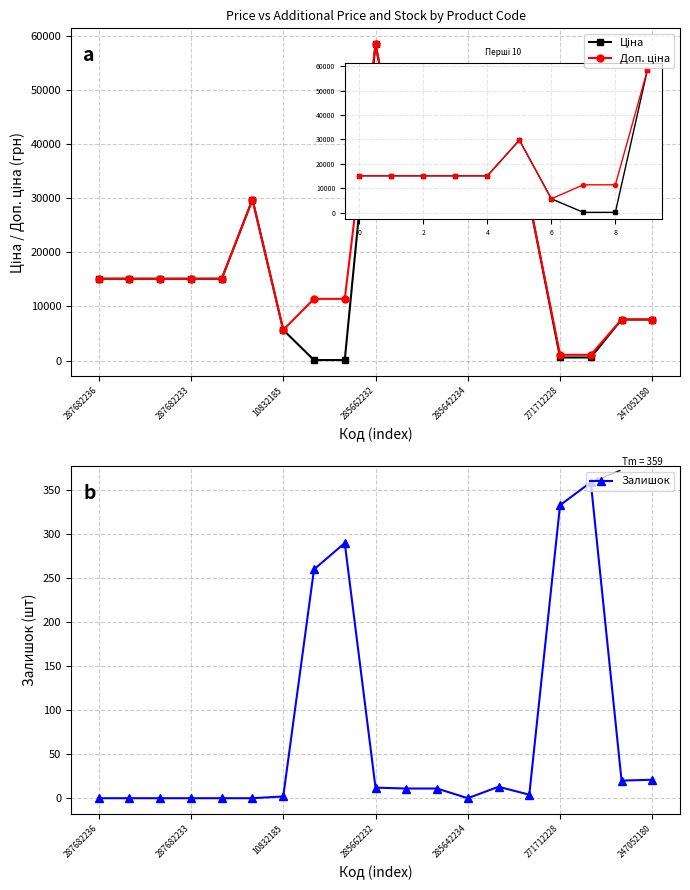

Reading left to right, what are all the values shown in this chart?

Ціна: 15120.0	15120.0	15120.0	15120.0	15120.0	29747.2	5673.8	114.1	114.1	58426.5	29491.5	29491.5	29491.5	29491.5	29491.5	589.9	589.9	7596.5	7596.5
Доп. ціна: 15120.0	15120.0	15120.0	15120.0	15120.0	29747.2	5673.8	11410.0	11410.0	58426.5	29491.5	29491.5	29491.5	29491.5	29491.5	1081.7	1081.7	7596.5	7596.5
Залишок: 0.0	0.0	0.0	0.0	0.0	0.0	2.0	260.0	290.0	12.0	11.0	11.0	0.0	13.0	4.0	333.0	359.0	20.0	21.0